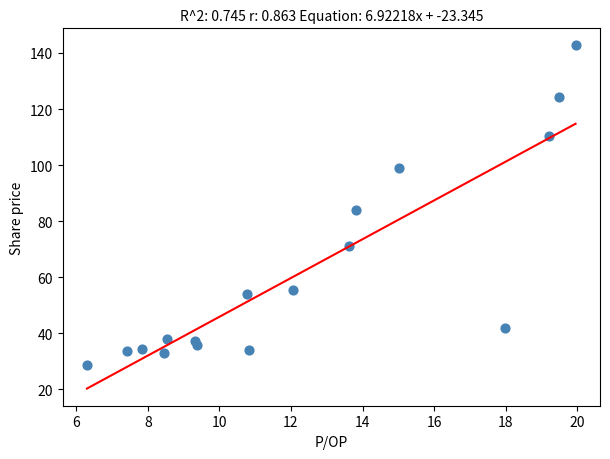

What is the range of X values (max minus min)?

13.6